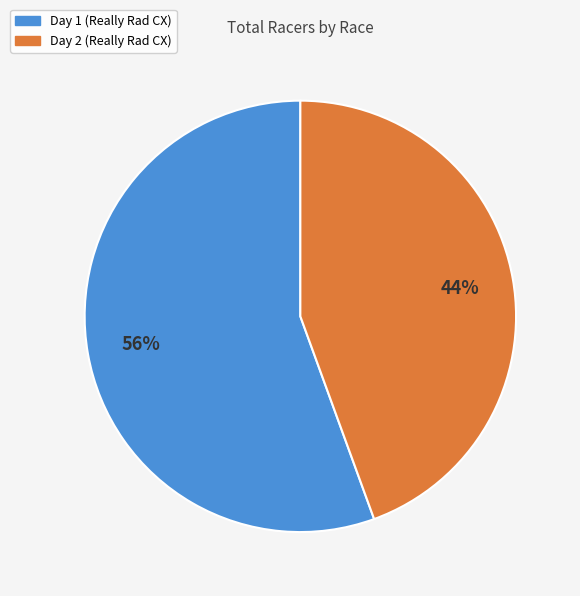

Is it true that Day 1 (Really Rad CX) is 66% of the pie?

False